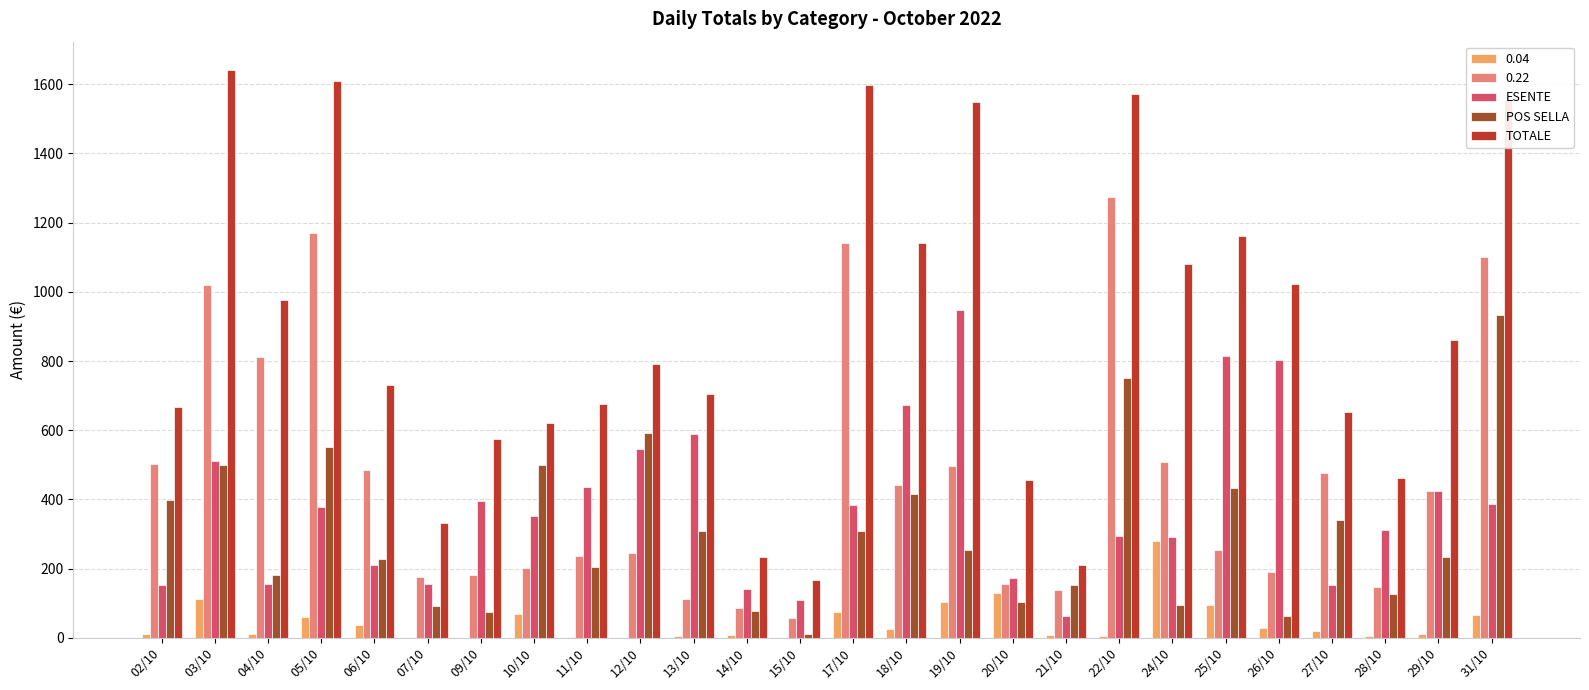

Which series has the largest total across all categories?

TOTALE